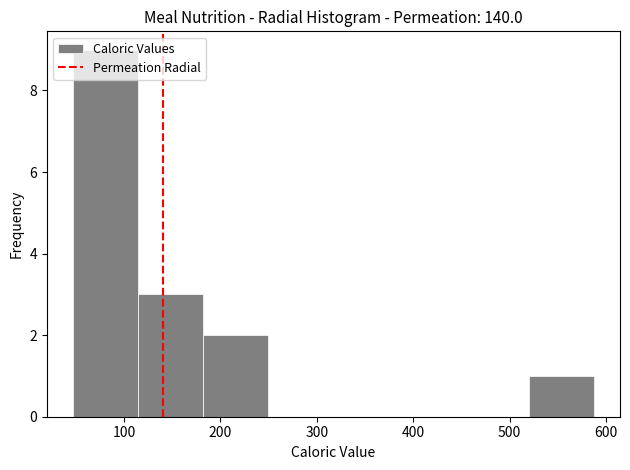

How tall is the bar that spans 180 to 250 on the x-axis? Neither the bar edges nor the heights are printed on the chart, so give them approximately, as read against the axes.

2